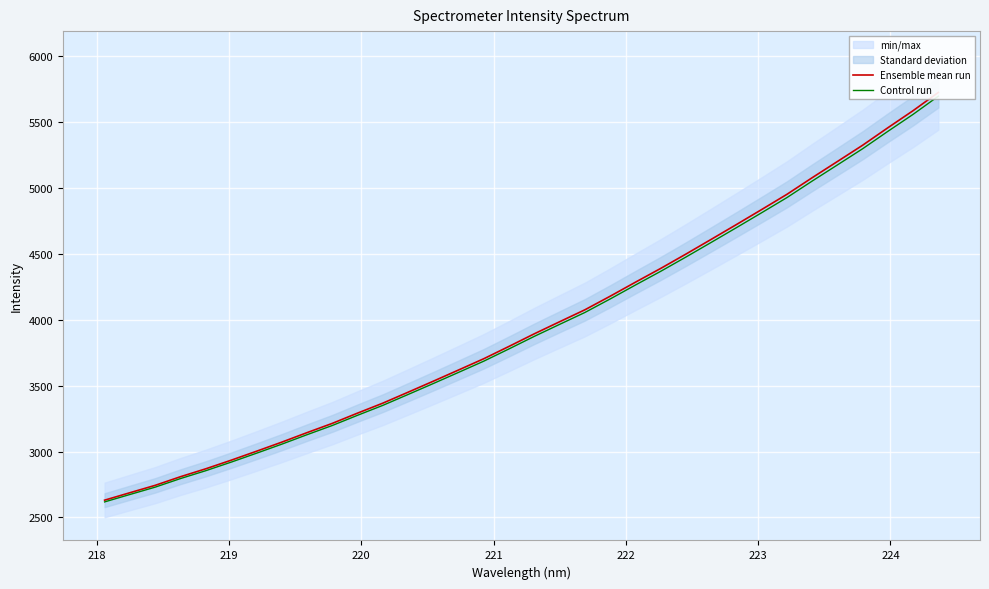

True or false: Ensemble mean run and Control run intersect in this chart.

False